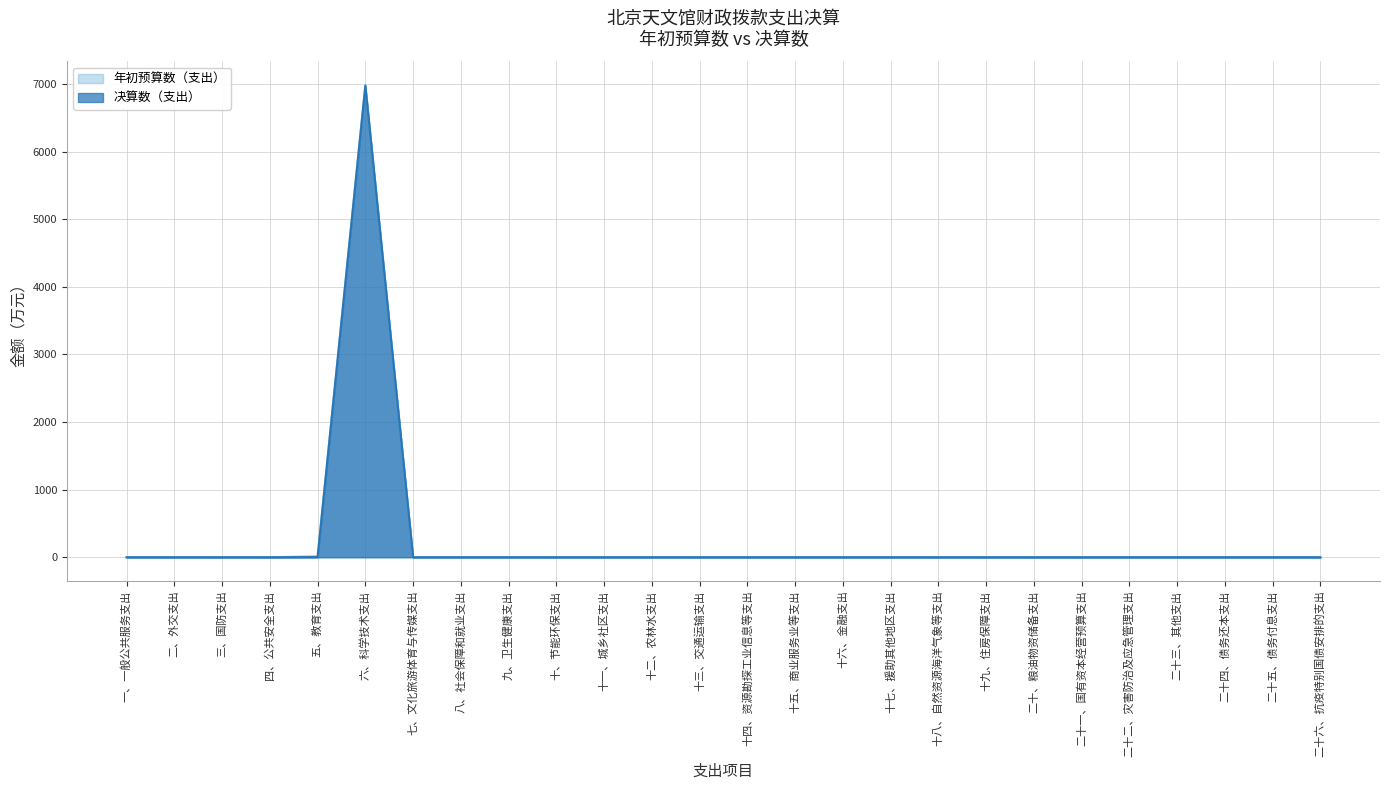

True or false: 年初预算数（支出） and 决算数（支出） intersect in this chart.

False